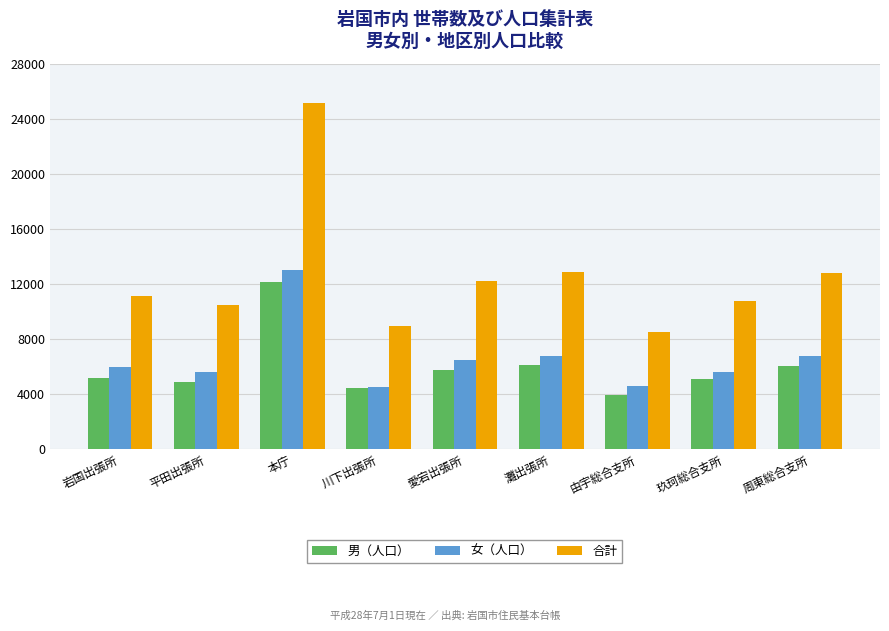

Which series has the largest range (max minus min)?

合計